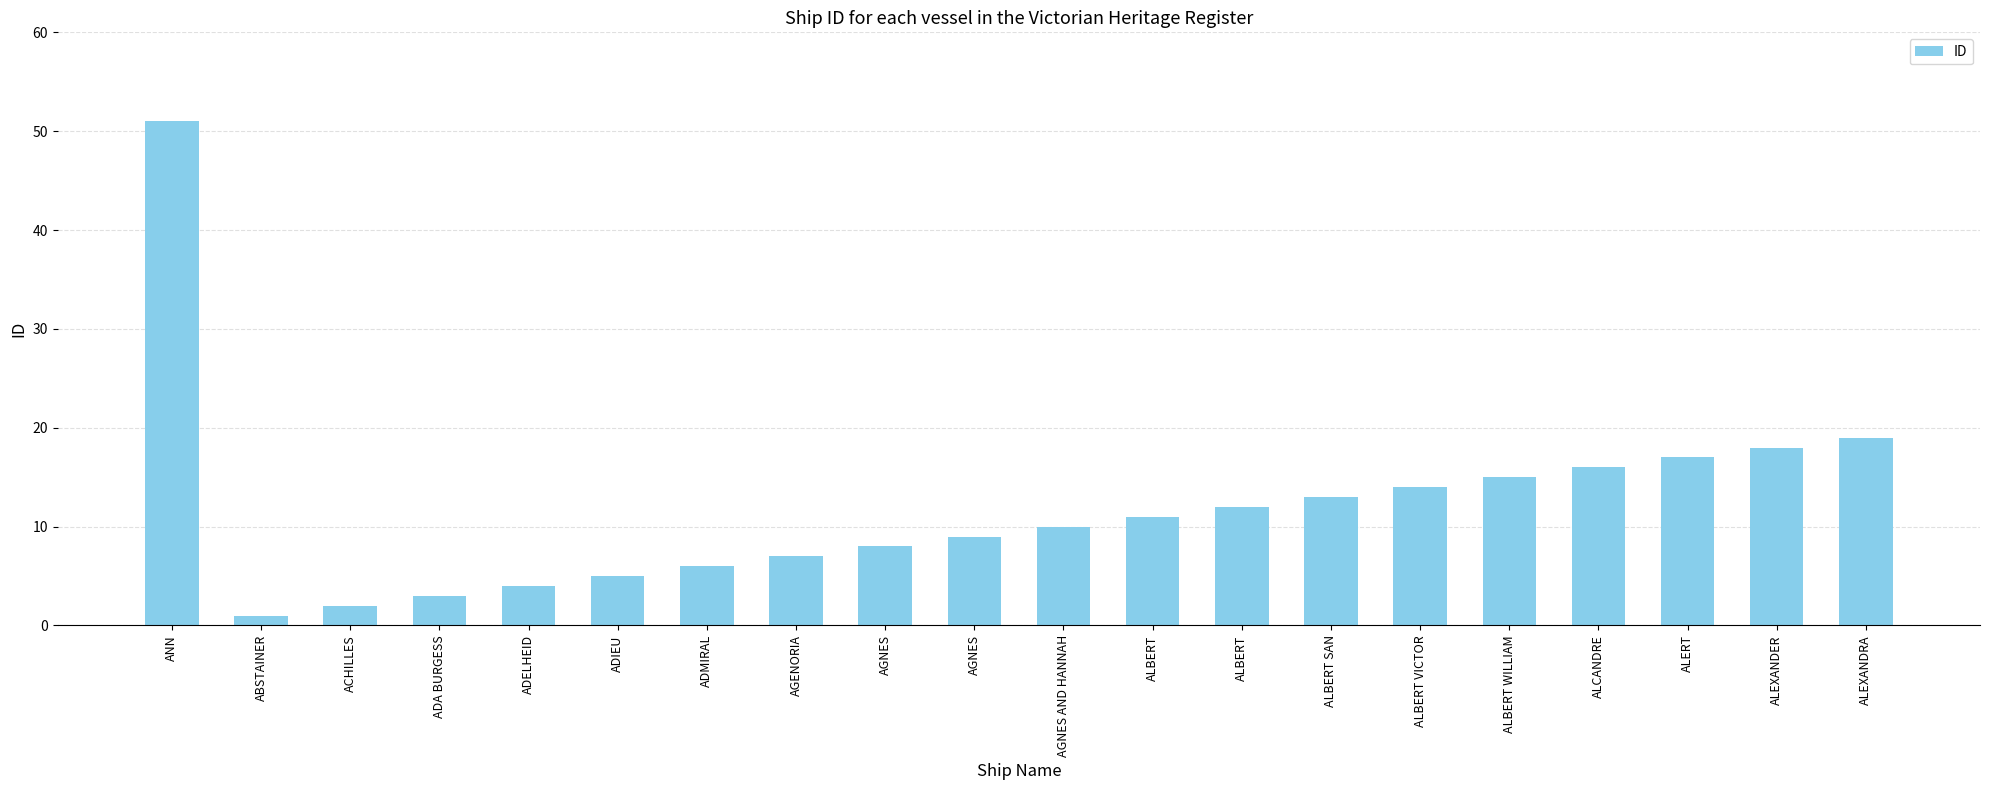

Which has a higher value, ACHILLES or ADA BURGESS?

ADA BURGESS